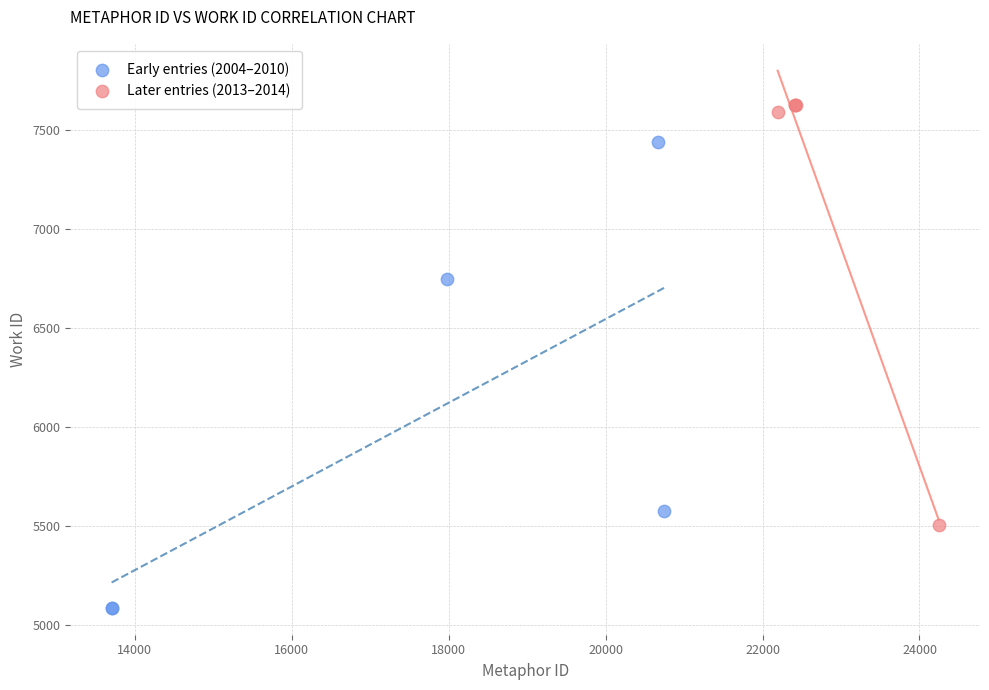

Which series has the largest Y range (max minus min)?

Early entries (2004–2010)